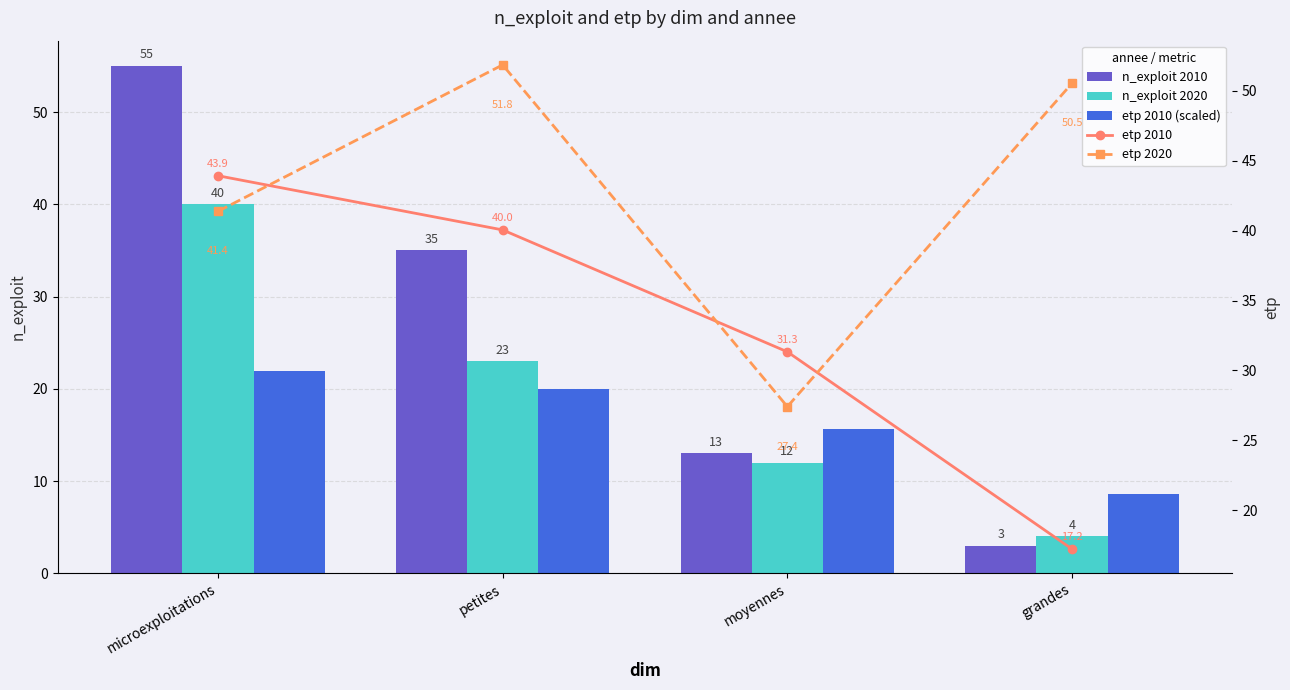

What is the average value of the n_exploit 2010 series?

26.5